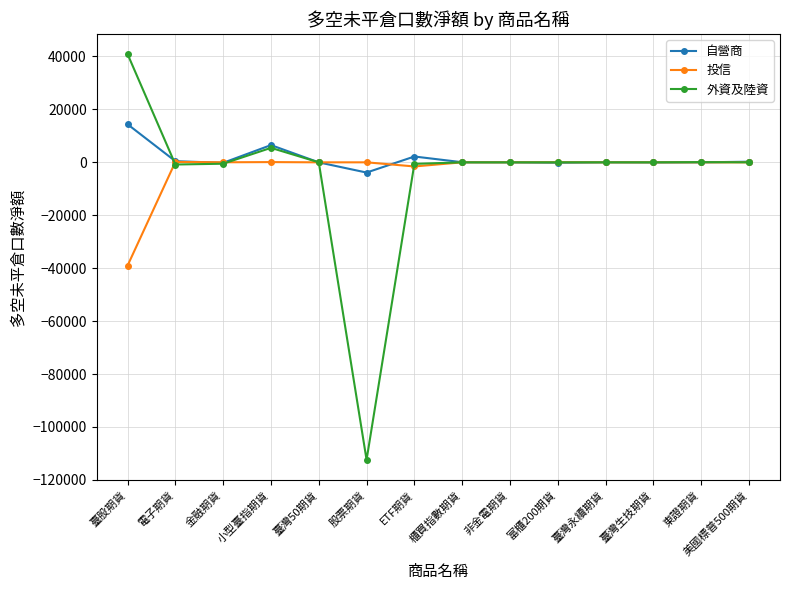

List the series in order of their peak value, highest first.

外資及陸資, 自營商, 投信